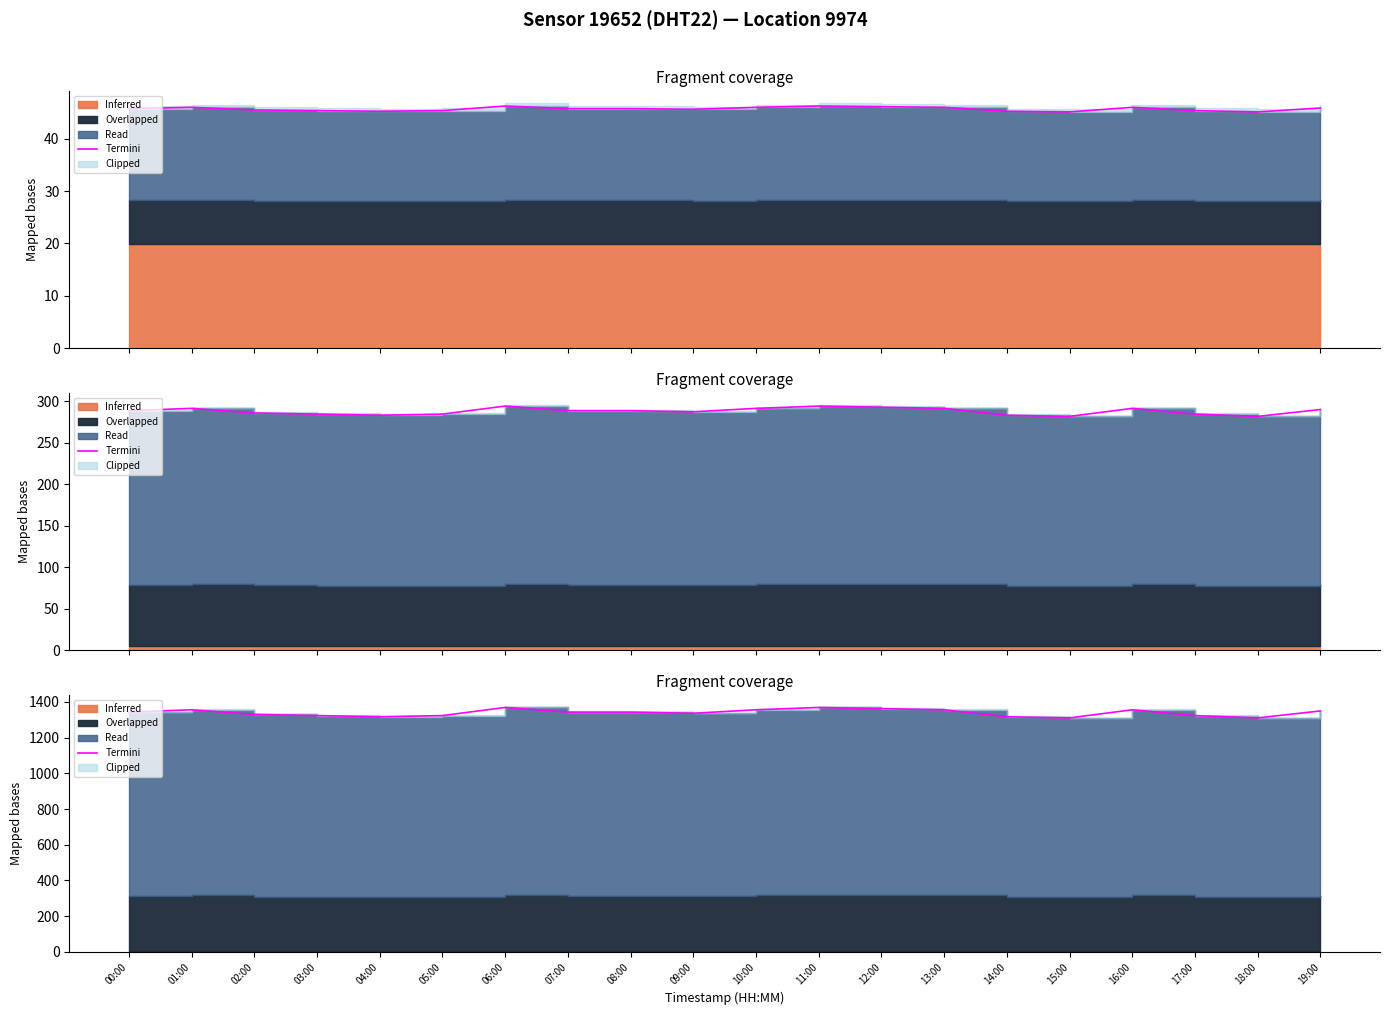

Approximately how many times larger is the value at 13:00 compared to 06:00?

1.0